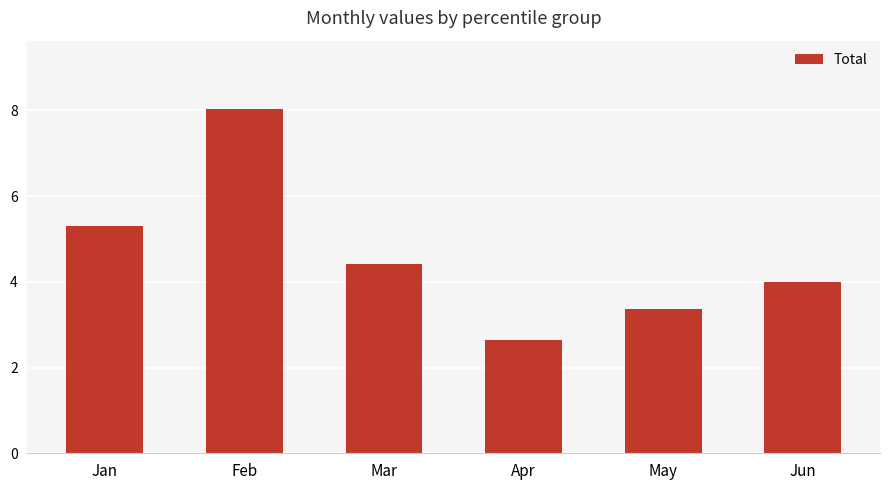

What is the change in value from Feb to Mar?

-3.6